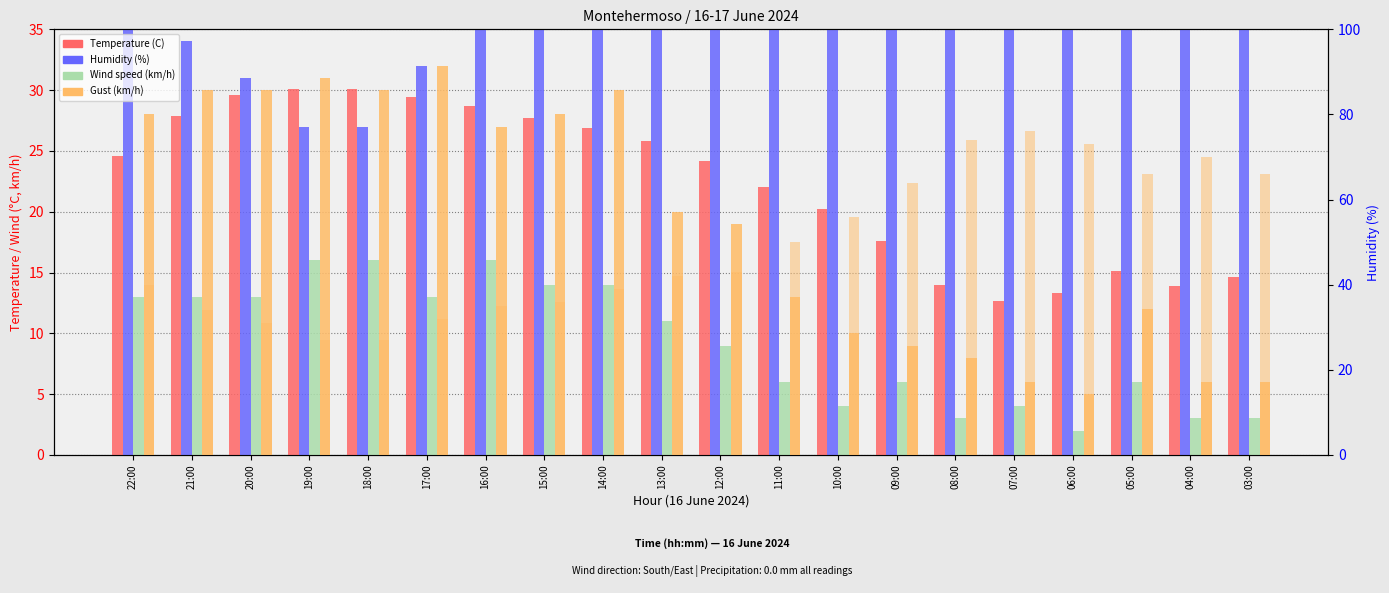

At which category is the sum across all series the highest?

14:00